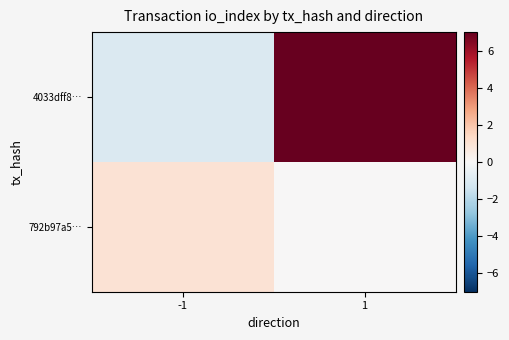

What is the difference between the highest and lowest values at 1?

7